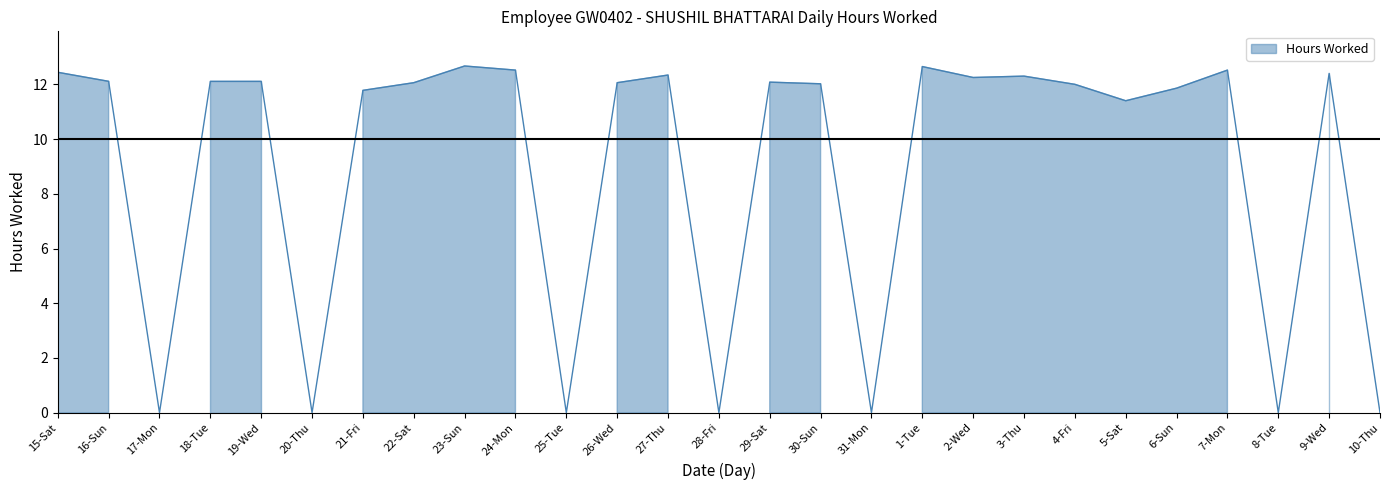

What is the ratio of the value at 27-Thu to the value at 19-Wed?

1.0